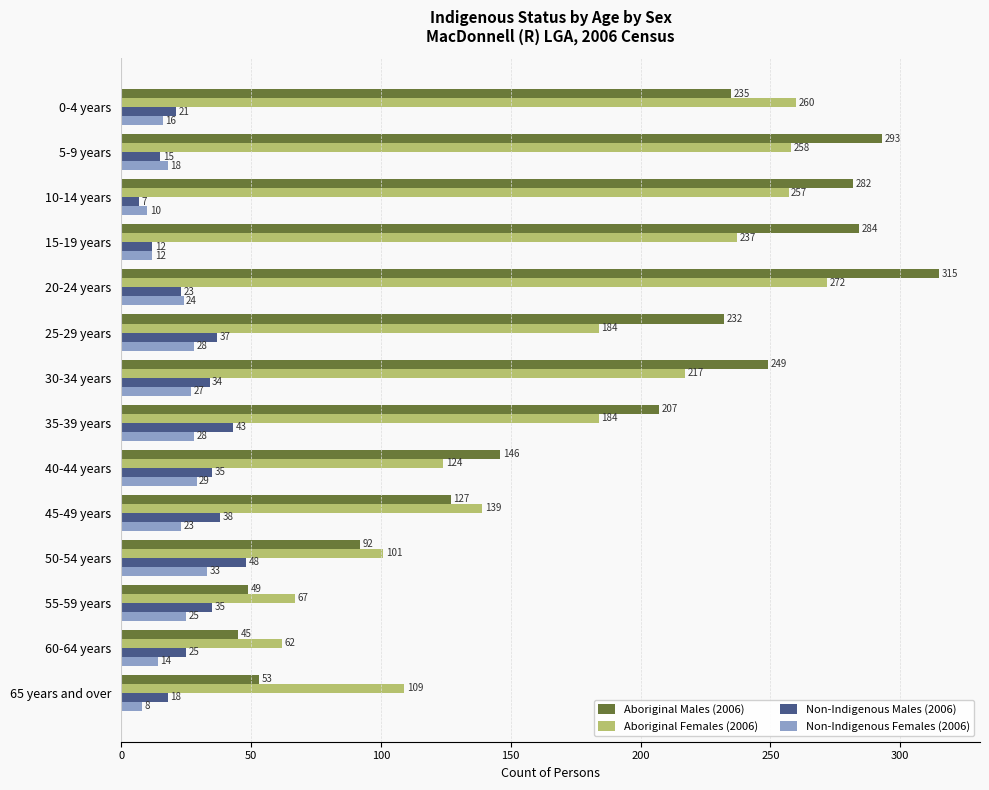

What is the average value of the Non-Indigenous Females (2006) series?

21